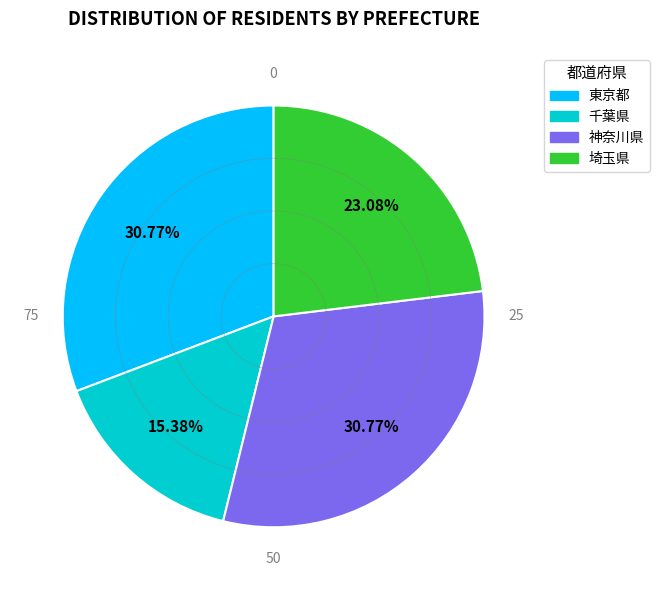

The 神奈川県 slice represents 45% of the pie. True or false?

False